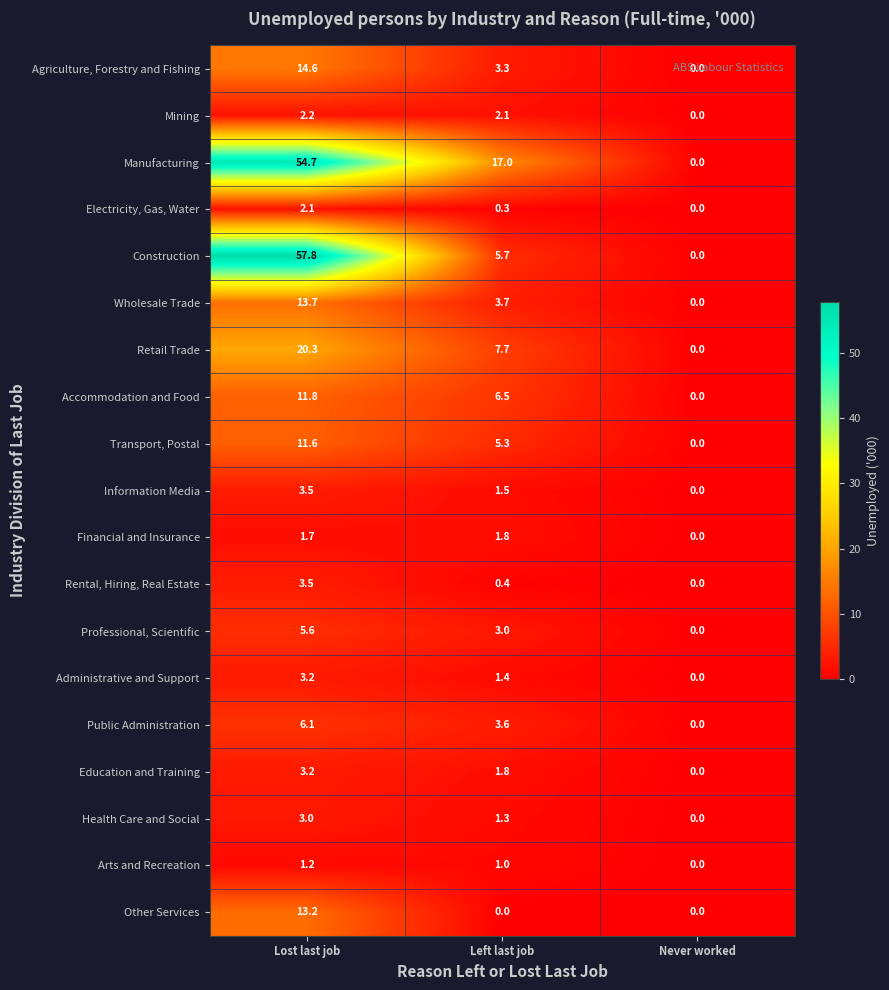

Rank the categories by Mining value from lowest to highest.

Never worked, Left last job, Lost last job